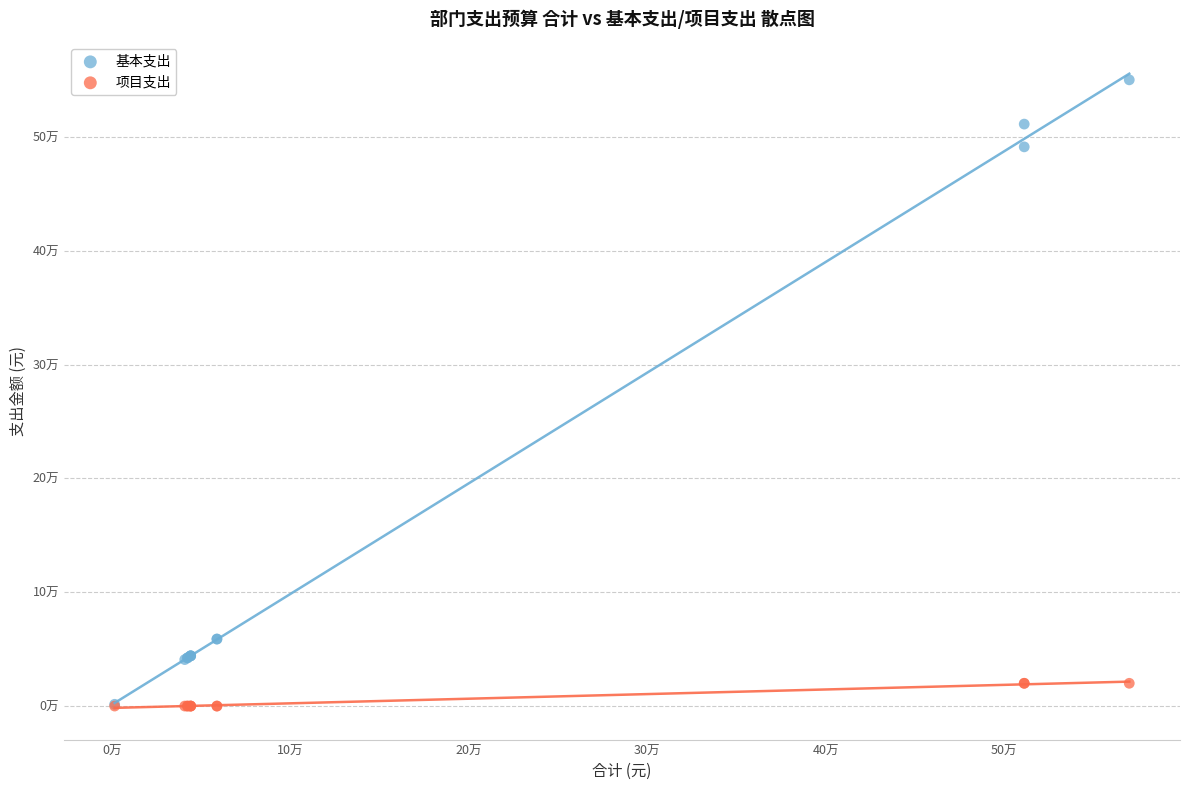

Which series has the largest Y range (max minus min)?

基本支出